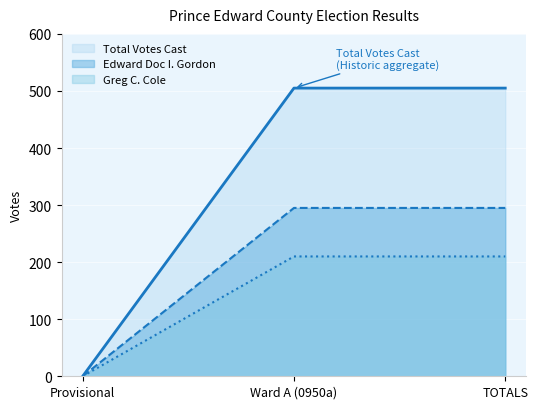

What is the sum of all Total Votes Cast values?

1010